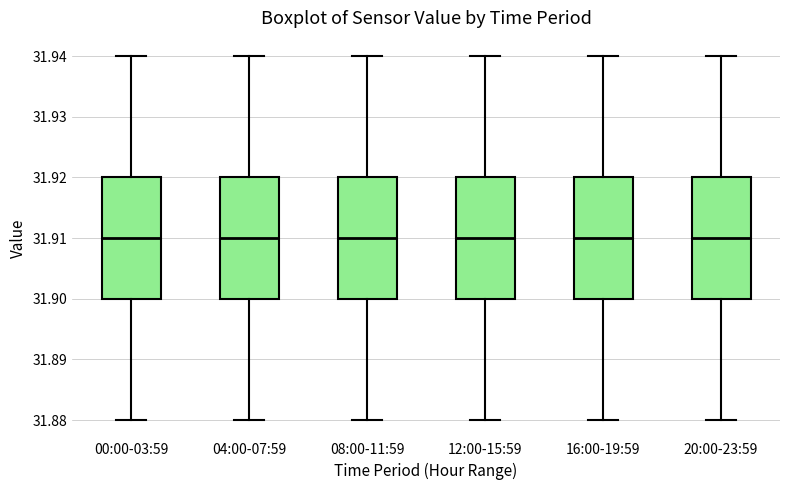

Where does the median line of the box for 20:00-23:59 sit on the y-axis? The values are not printed on the chart, so give them approximately, as read against the axis.

31.91